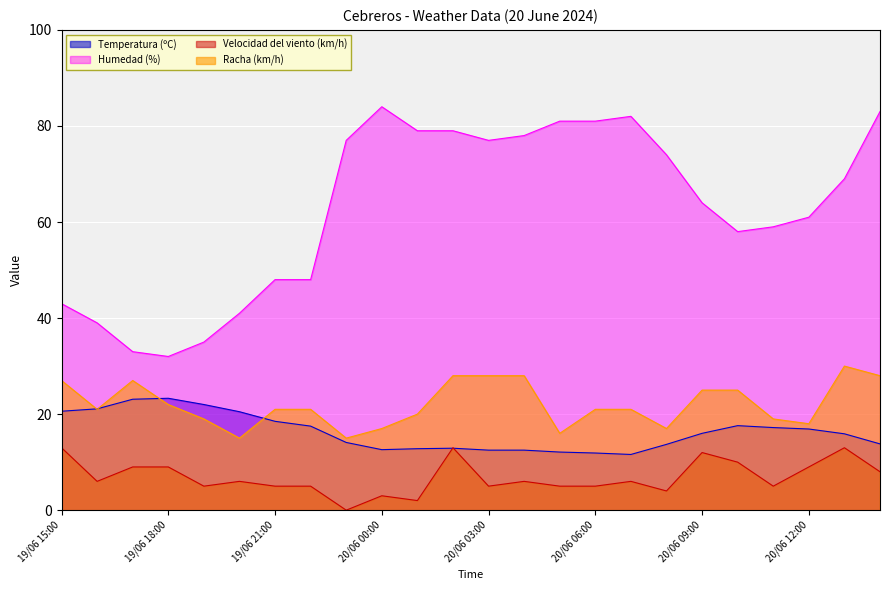

Between 20/06 06:00 and 20/06 07:00, which series saw the biggest shift?

Humedad (%)